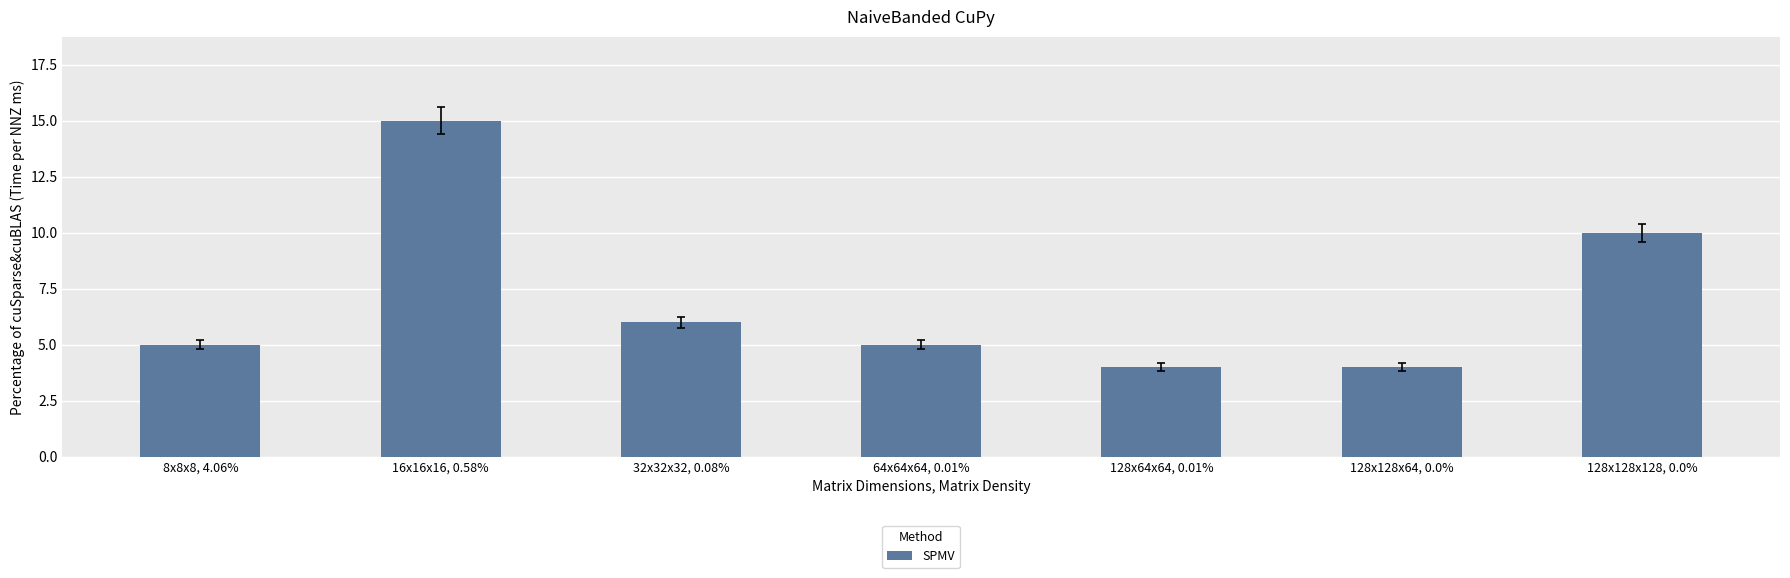

What is the sum of all values?

49